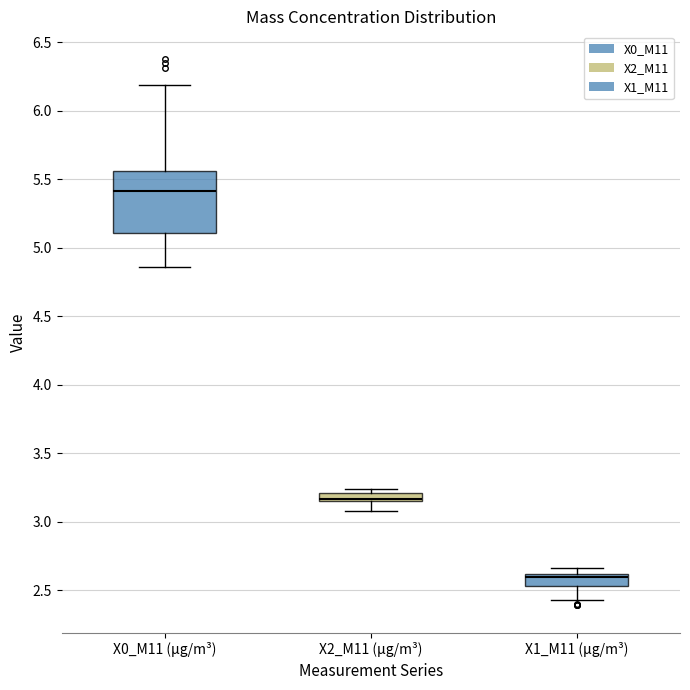

Which box is the tallest, from its lower edge to its upper edge?

X0_M11 (μg/m³)